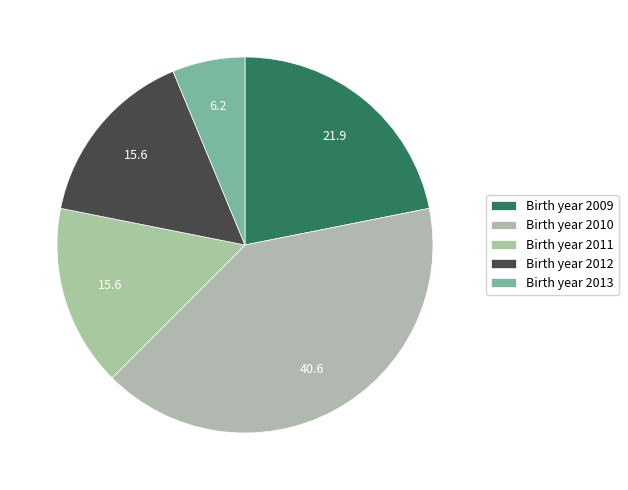

Count the number of slices in the pie.

5